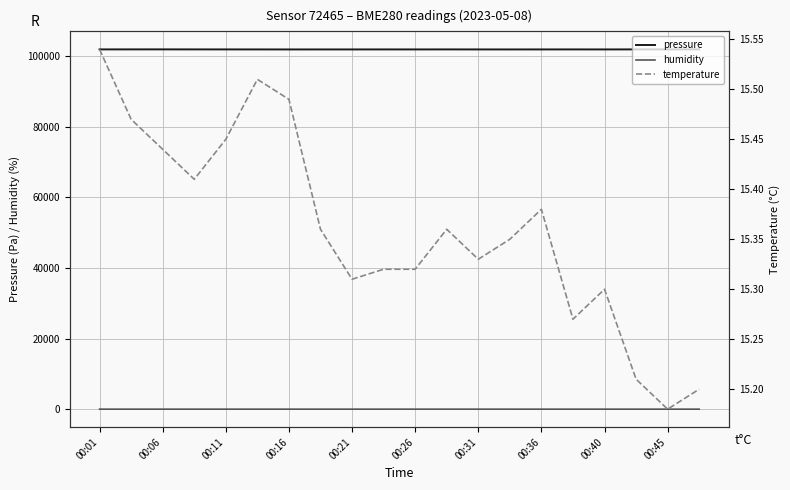

True or false: pressure and humidity intersect in this chart.

False